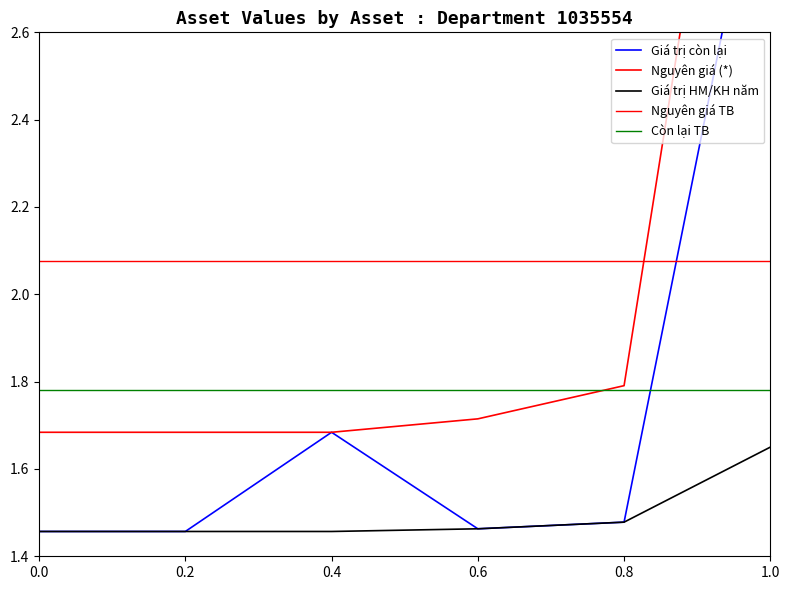

Is it true that Giá trị HM/KH năm equals 2.6 at 1.0?

False